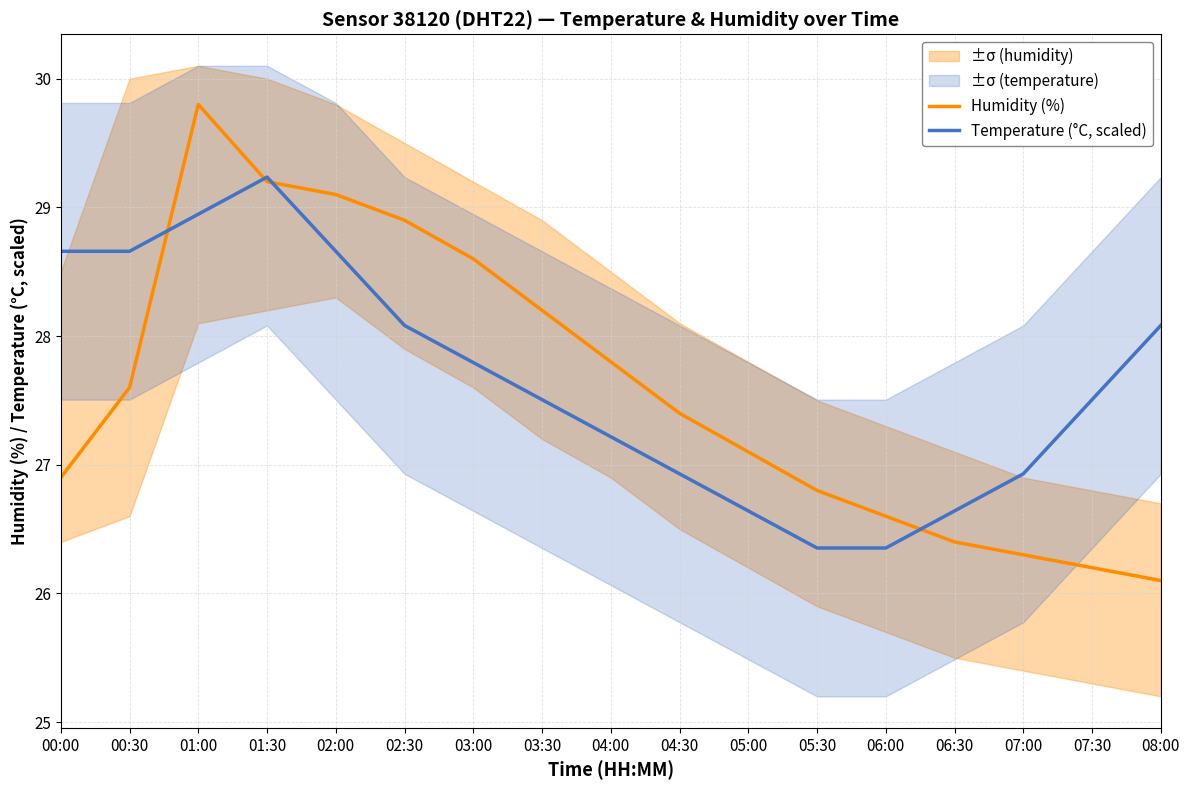

Rank the series at 07:00 from highest to lowest value.

Temperature (°C, scaled), Humidity (%)